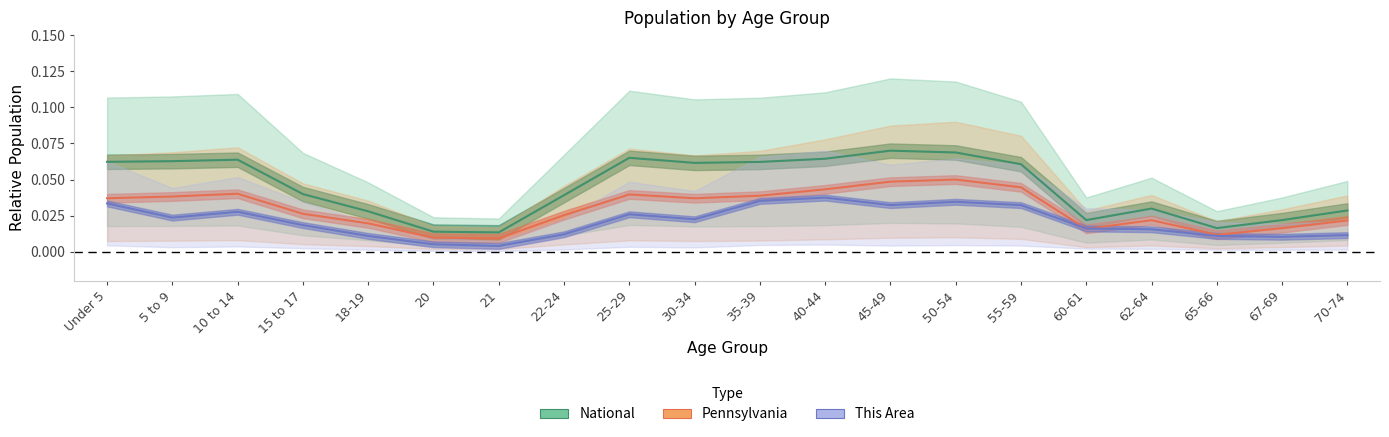

How many interior local peaks does the This Area series have?

4